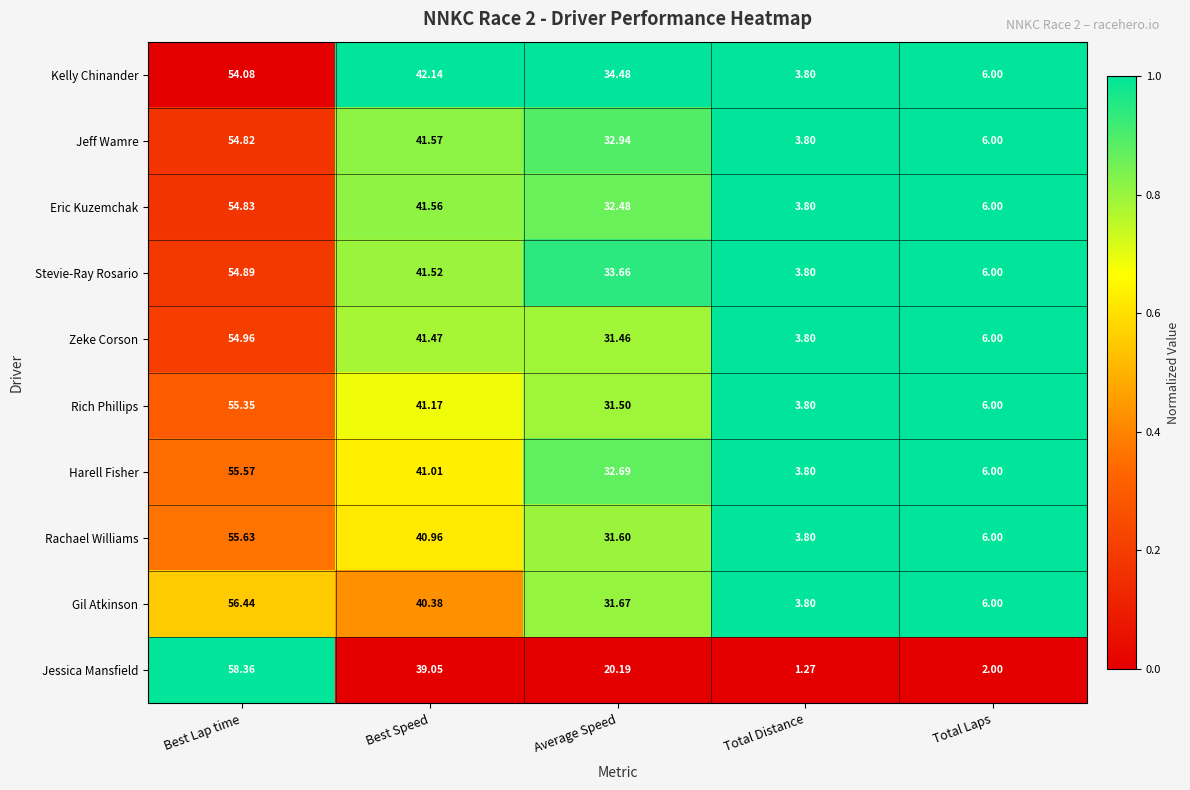

At which label does Harell Fisher first exceed 32?

Best Lap time